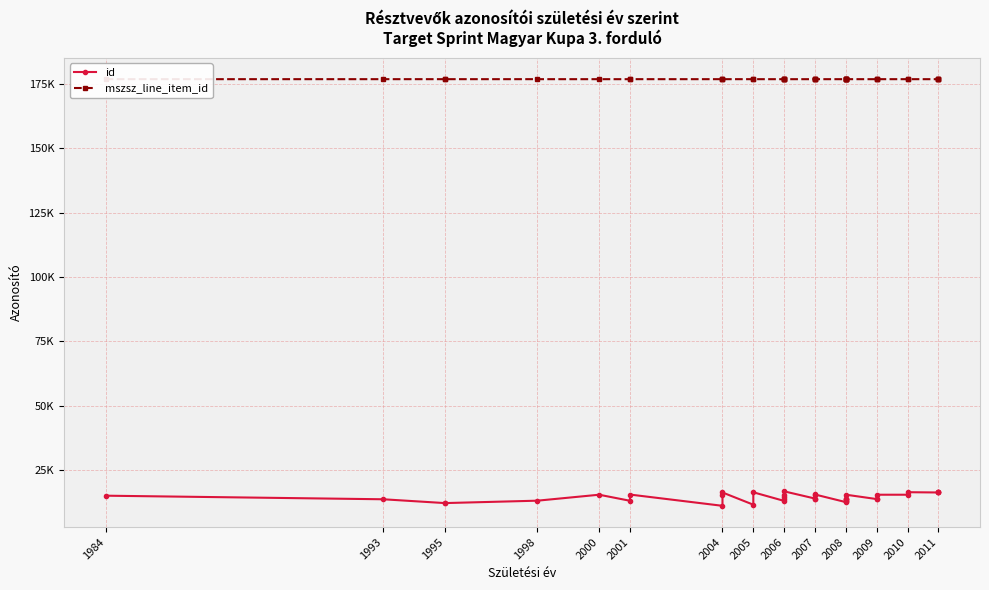

Reading right to left, transcribe all the data shown in this chart.

id: 16373	16373	16263	16263	16372	15392	15393	13707	13707	15403	13912	13912	13834	13146	13146	12518	15480	15295	13908	13907	16703	15296	14525	13706	12988	16341	11521	16264	15390	11083	15457	13043	15394	13080	12145	12144	13624	15018
mszsz_line_item_id: 176813	176813	176805	176805	176809	176809	176813	176809	176805	176813	176813	176809	176809	176805	176805	176805	176810	176810	176806	176806	176806	176806	176806	176806	176806	176810	176810	176811	176811	176811	176812	176808	176808	176812	176812	176812	176812	176812